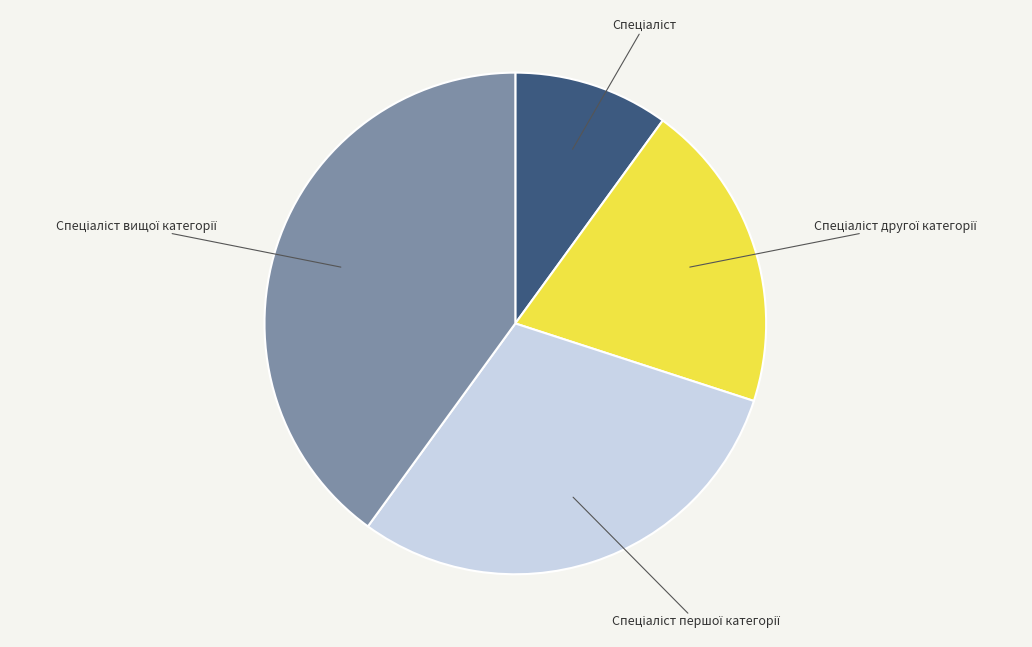

Is there a majority slice in this chart?

No